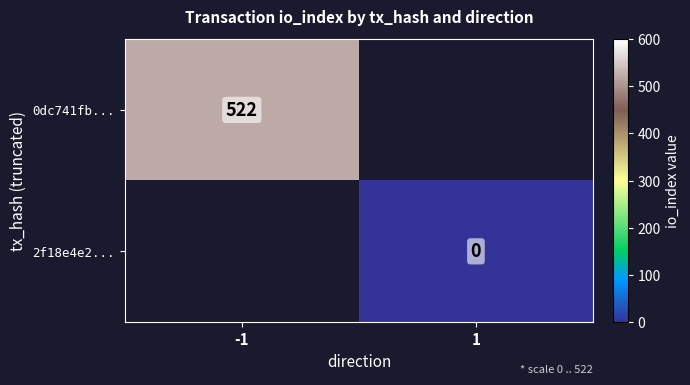

Is the value of 0dc741fb... at -1 greater than the value of 2f18e4e2... at 1?

Yes